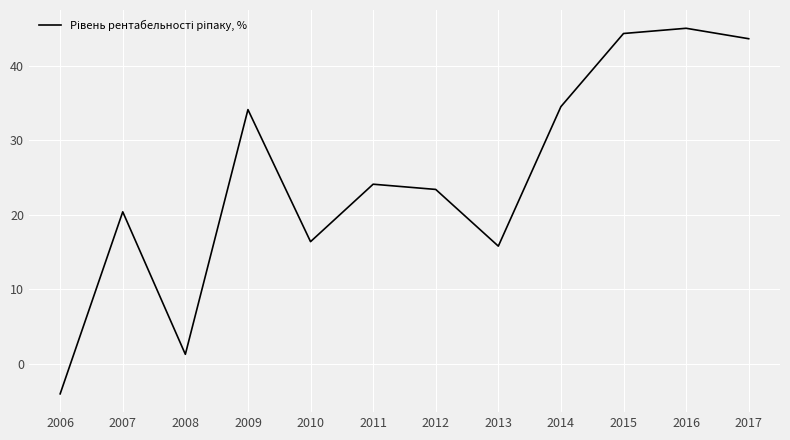

Reading left to right, transcribe all the data shown in this chart.

-4.0	20.4	1.3	34.1	16.4	24.1	23.4	15.8	34.5	44.3	45.0	43.6